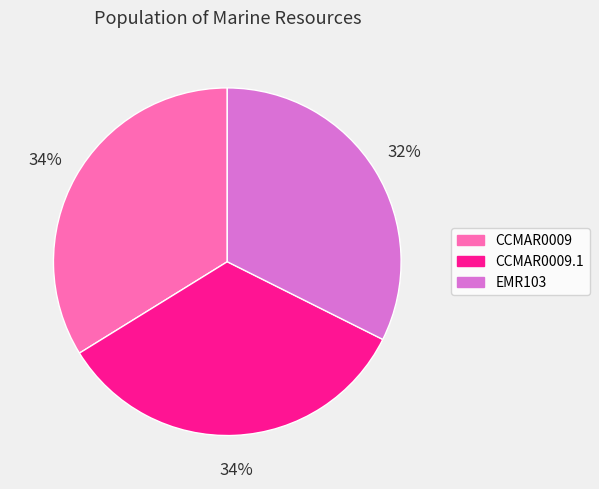

Is there any slice that represents more than half of the pie?

No